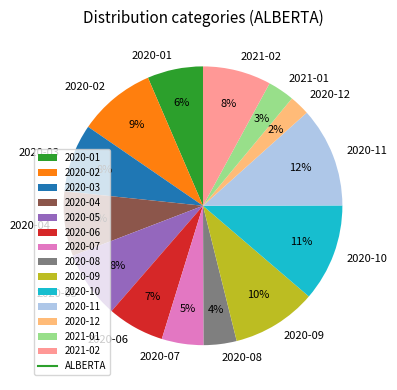

Is the sum of 2020-10 and 2020-11 greater than half?

No